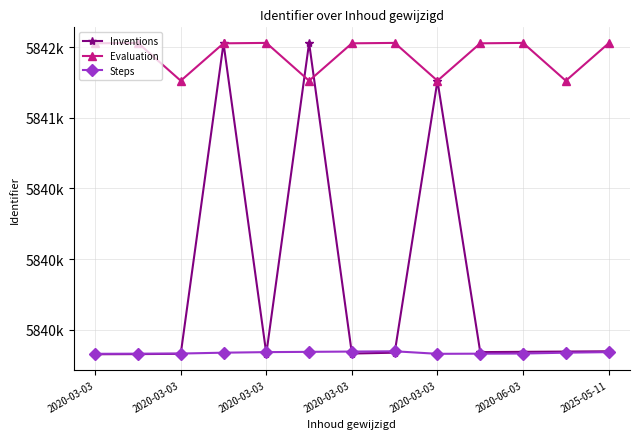

List the labels in order of Evaluation value, largest first.

2020-03-03, 2020-03-03, 7, 10, 2020-03-03, 2020-03-03, 2025-05-11, 9, 12, 2020-03-03, 2020-06-03, 8, 11